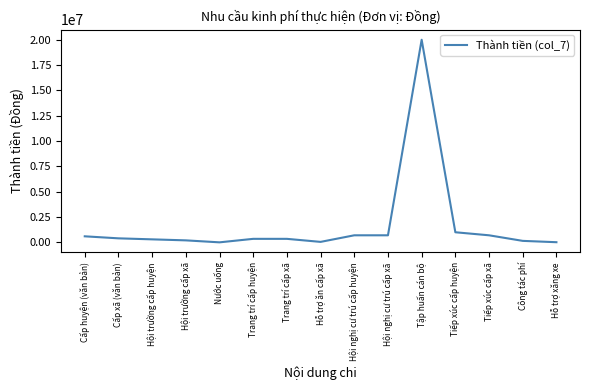

Where is the data nearest to the value 10002500?

Tiếp xúc cấp huyện